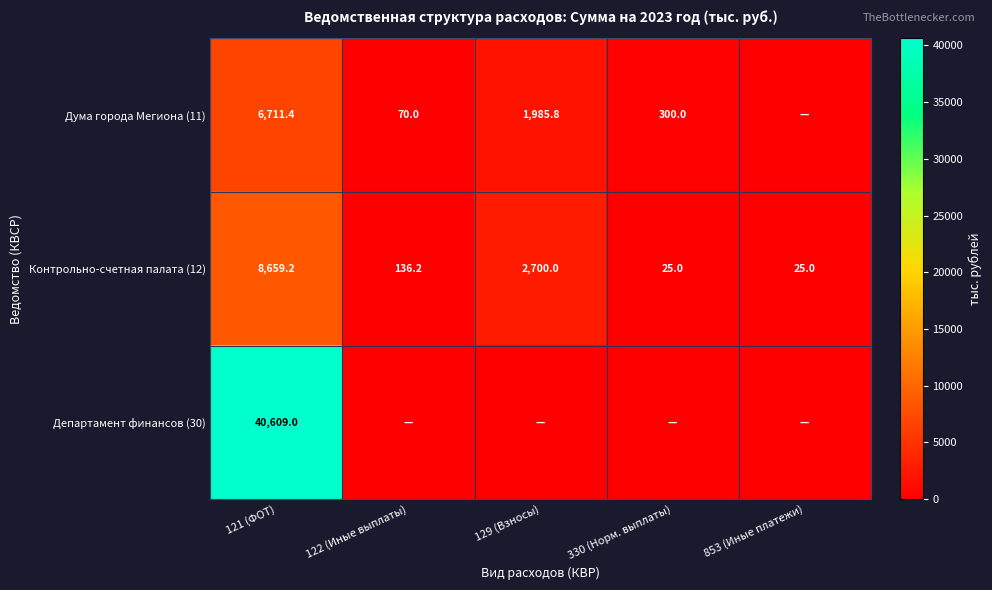

What is the difference between the highest and lowest values at 122 (Иные выплаты)?

136.2